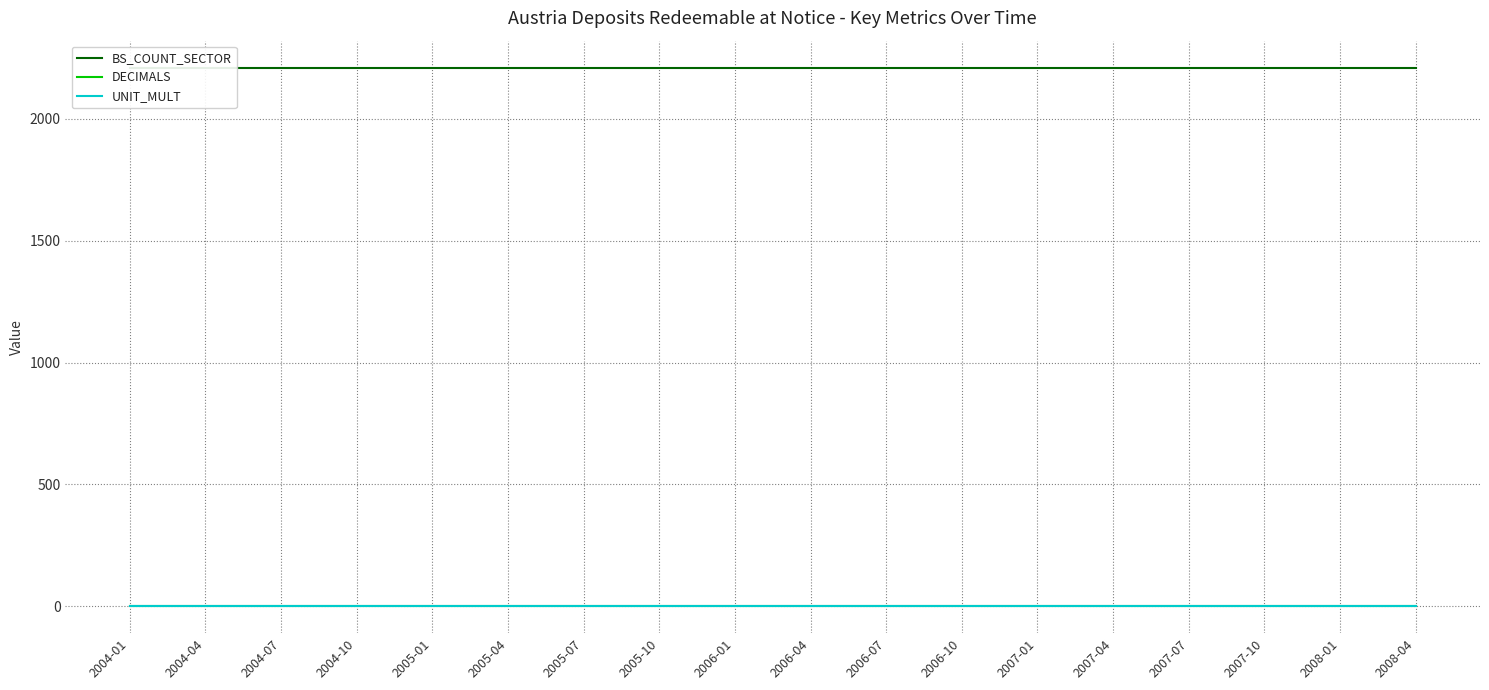

At which category is the sum across all series the highest?

2004-01